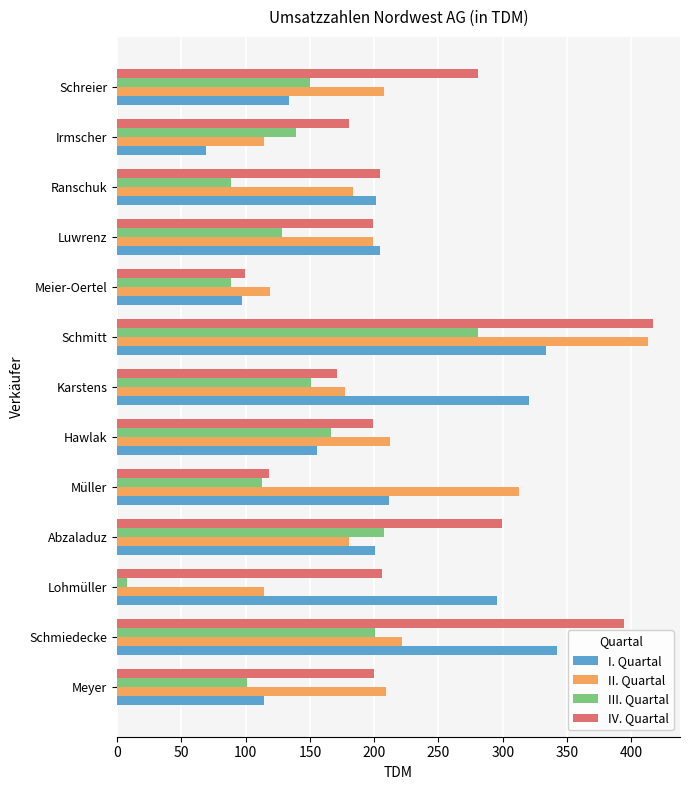

Which series has the widest spread of values?

IV. Quartal